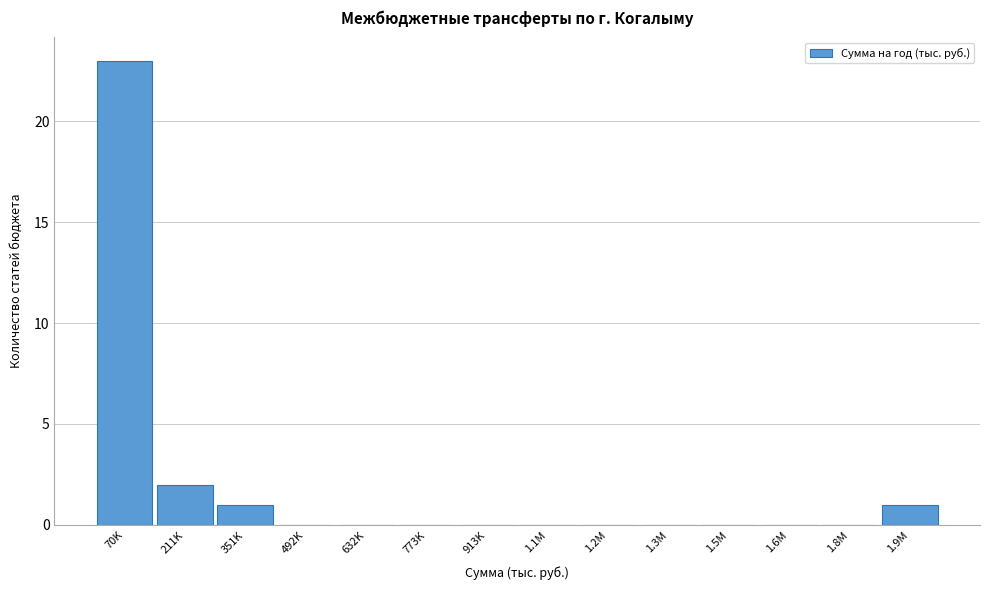

Reading left to right, list all the values displayed in this chart.

70K=23	211K=2	351K=1	492K=0	632K=0	773K=0	913K=0	1.1M=0	1.2M=0	1.3M=0	1.5M=0	1.6M=0	1.8M=0	1.9M=1